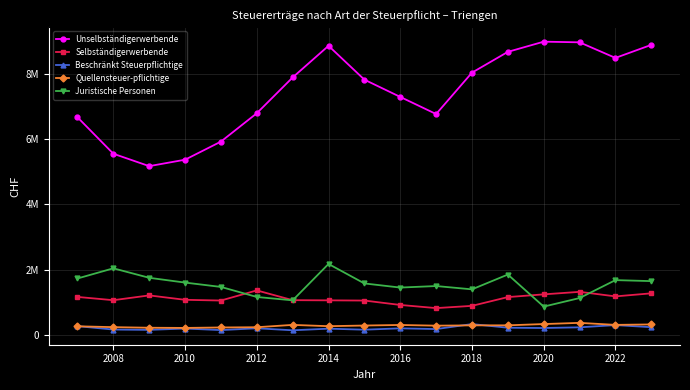

True or false: Beschränkt Steuerpflichtige has more than 1 interior local peaks.

True